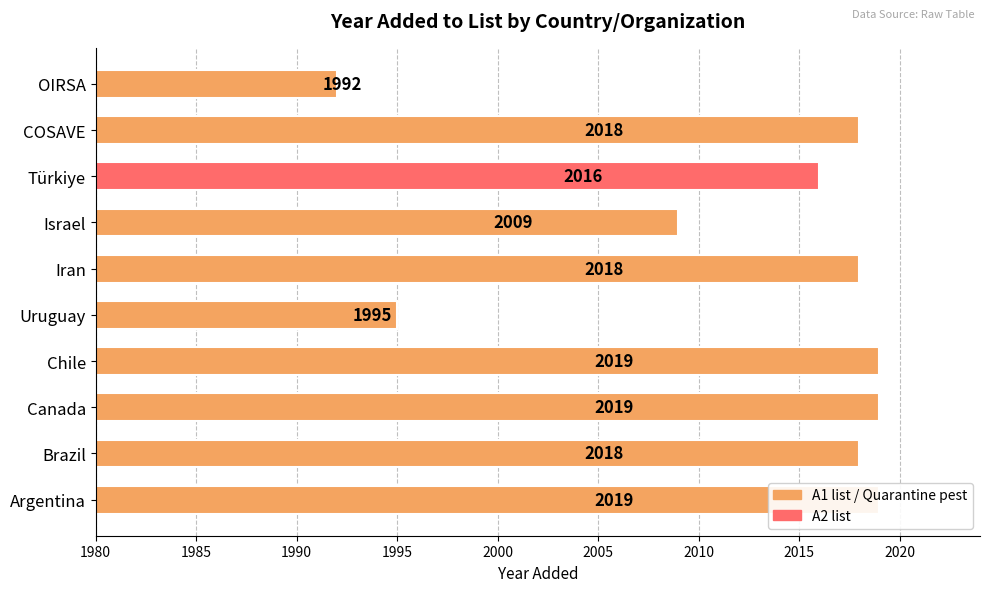

What is the average value?

2012